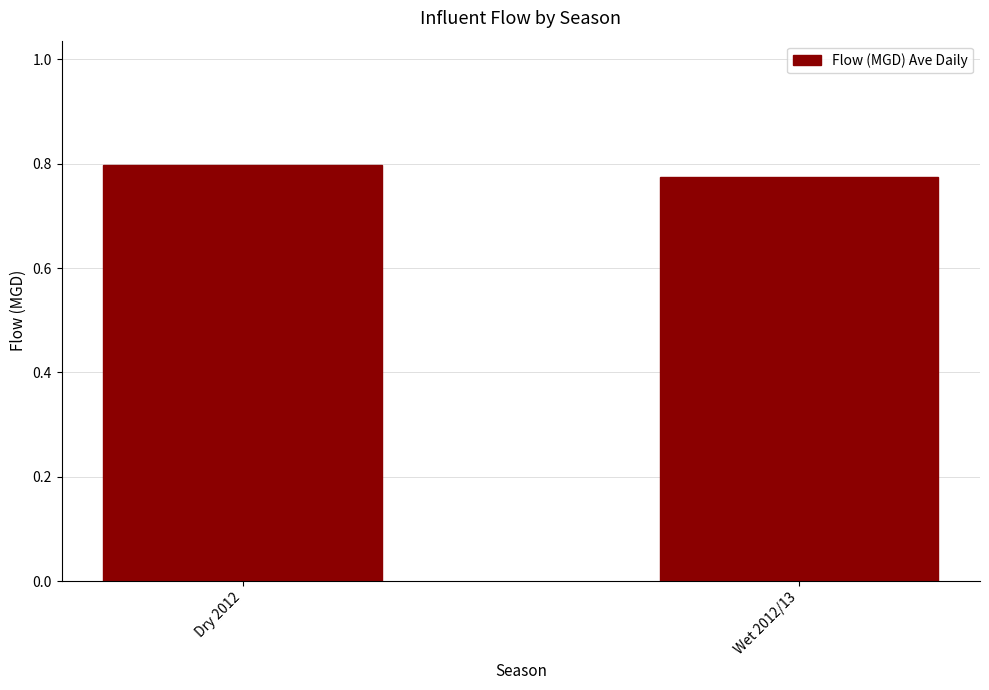

Where is the data nearest to the value 0?

Wet 2012/13